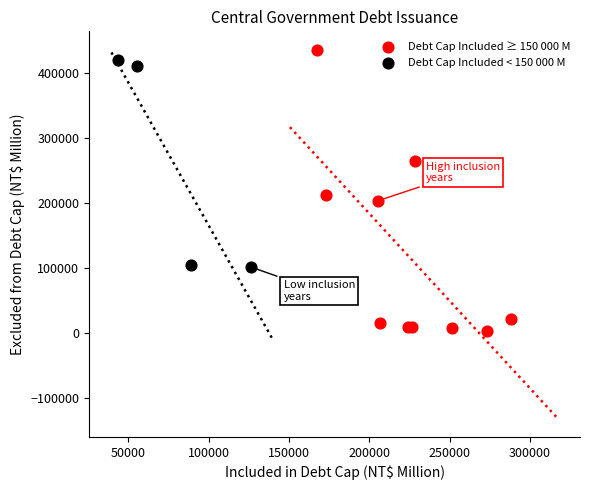

Which series has the widest spread of Y values?

Debt Cap Included ≥ 150 000 M